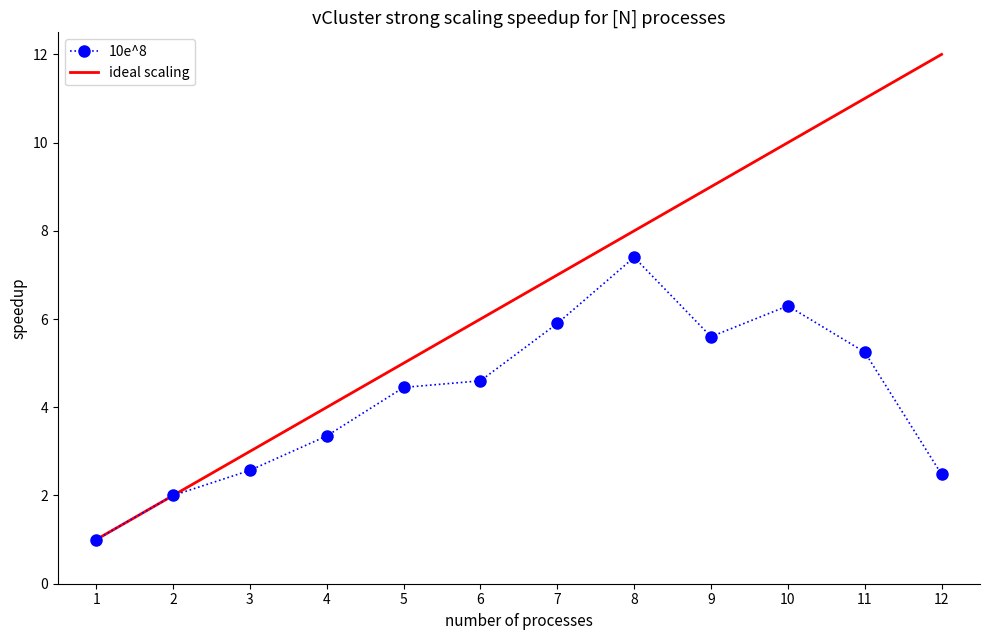

Rank the series by their average value, from lowest to highest.

10e^8, ideal scaling